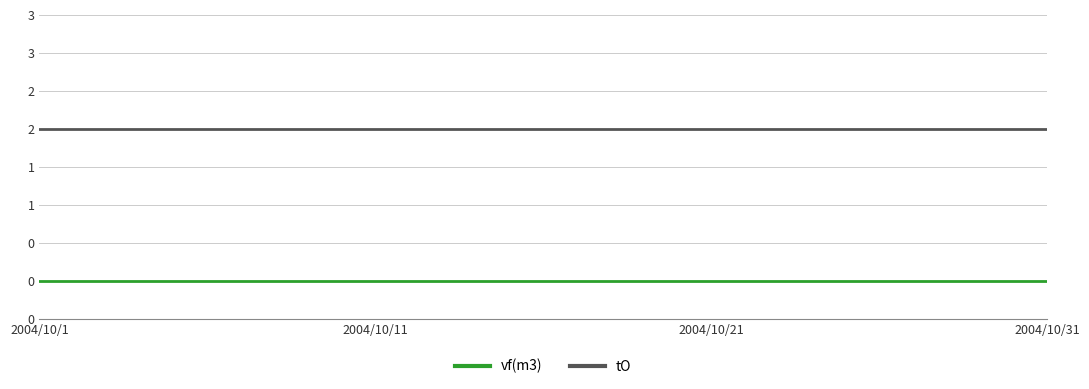

List the series in order of their overall mean, lowest first.

vf(m3), tO